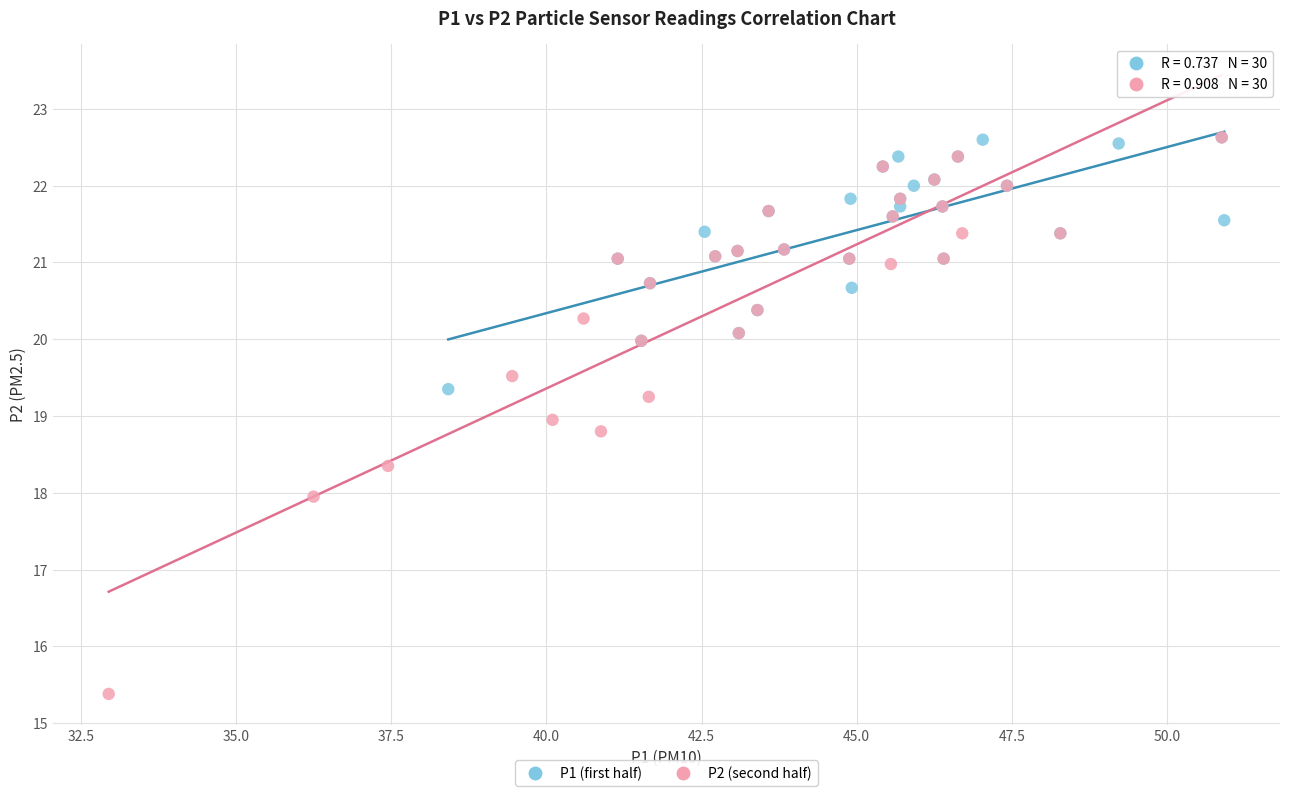

What are all the series names shown in the legend?

P1 (first half), P2 (second half)